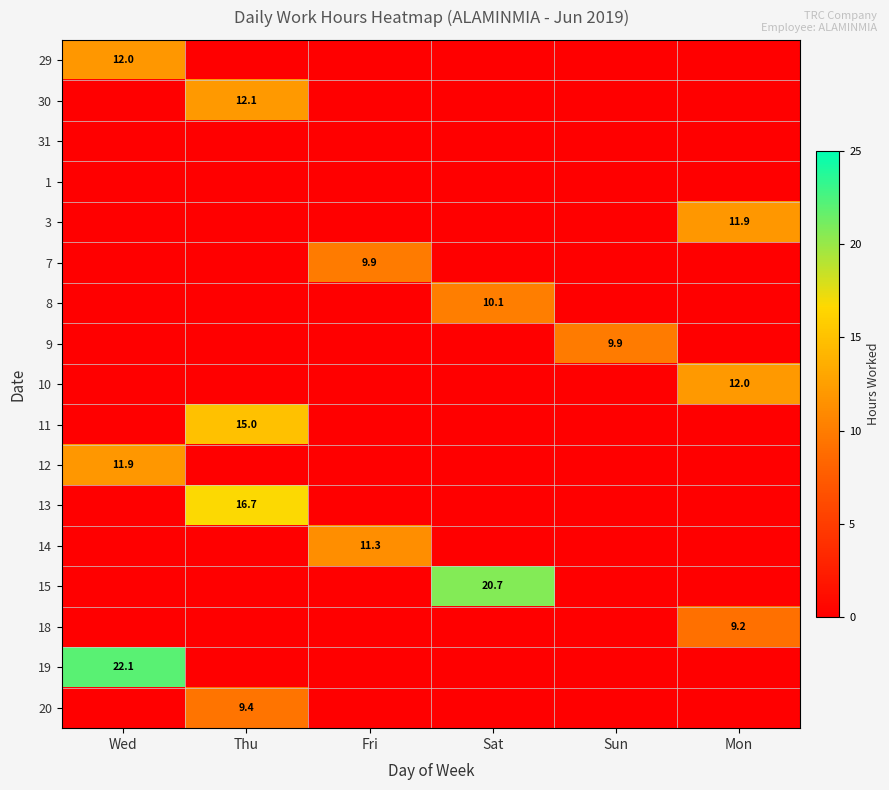

At how many categories does at least one series exceed 11?

5